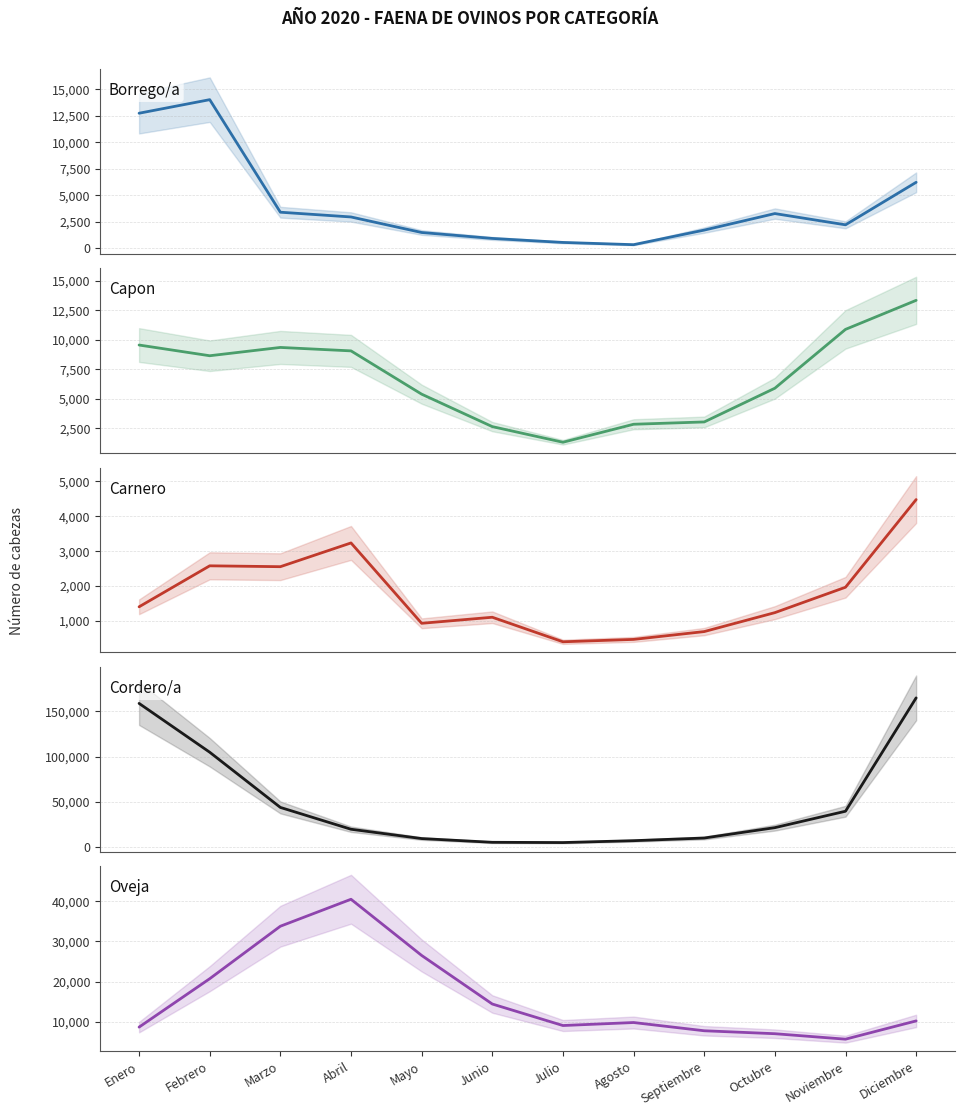

What is the difference between the maximum and minimum values in the Cordero/a series?

159404